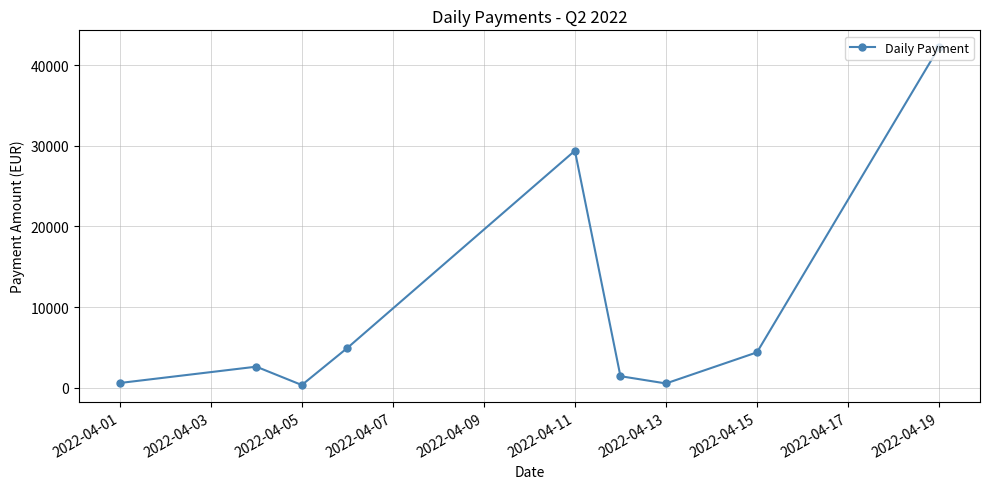

True or false: there are more than 1 points higher than both neighbors.

True